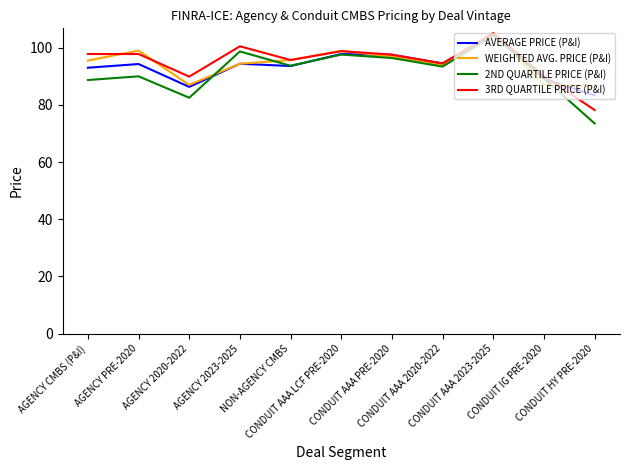

What is the difference between the AVERAGE PRICE (P&I) values at CONDUIT AAA 2020-2022 and AGENCY PRE-2020?

0.2